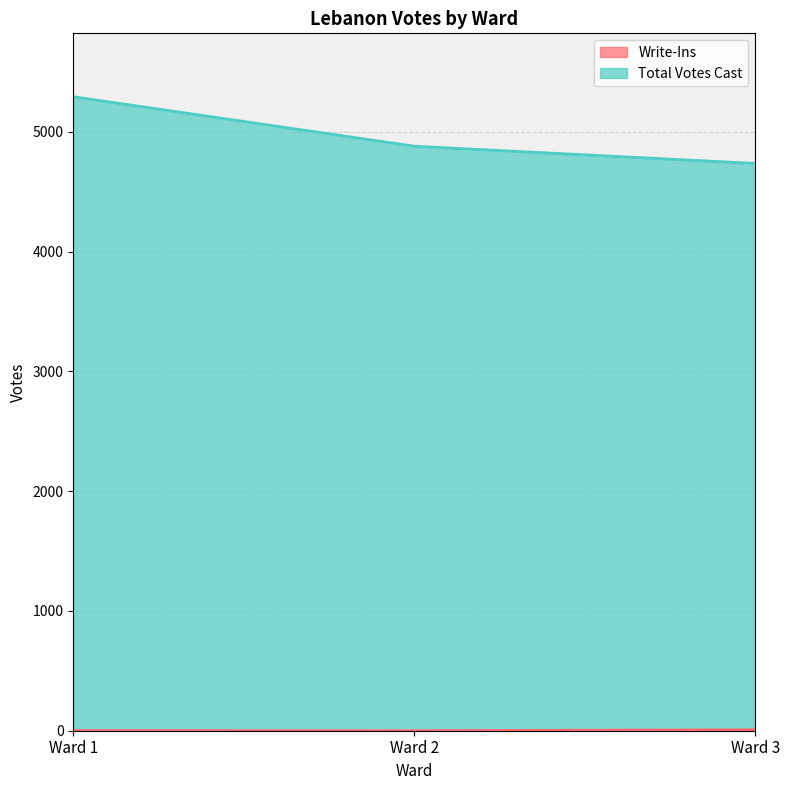

Which label corresponds to the largest value in the chart?

Ward 1